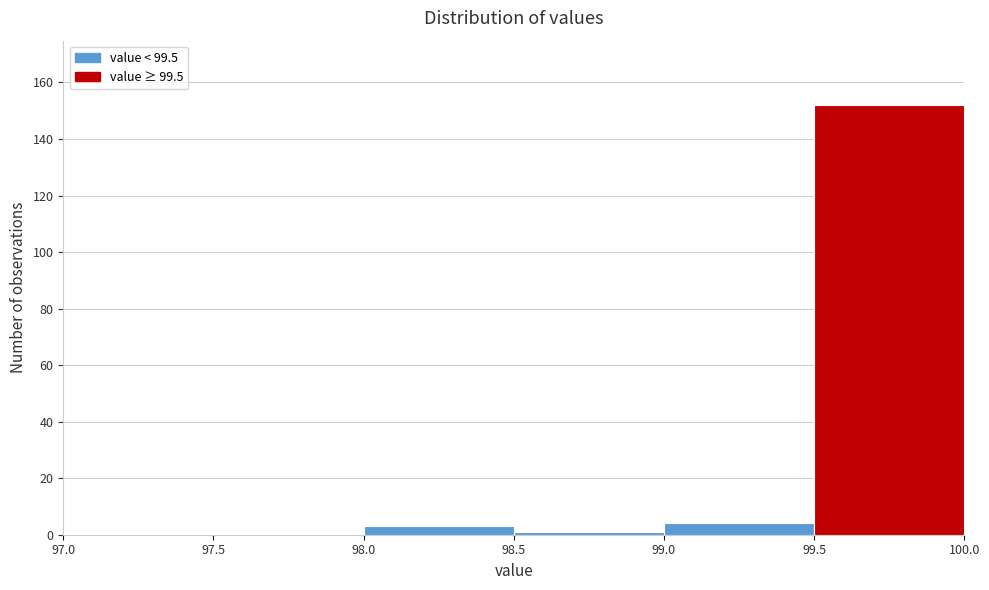

Reading left to right, list every bar in this chart as the range it spans on the x-axis followed by its height. The values are not printed on the chart, so give them approximately, as read against the axis.

97.0 to 97.5: 0
97.5 to 98.0: 0
98.0 to 98.5: 4
98.5 to 99.0: under 2
99.0 to 99.5: 4
99.5 to 100.0: 152